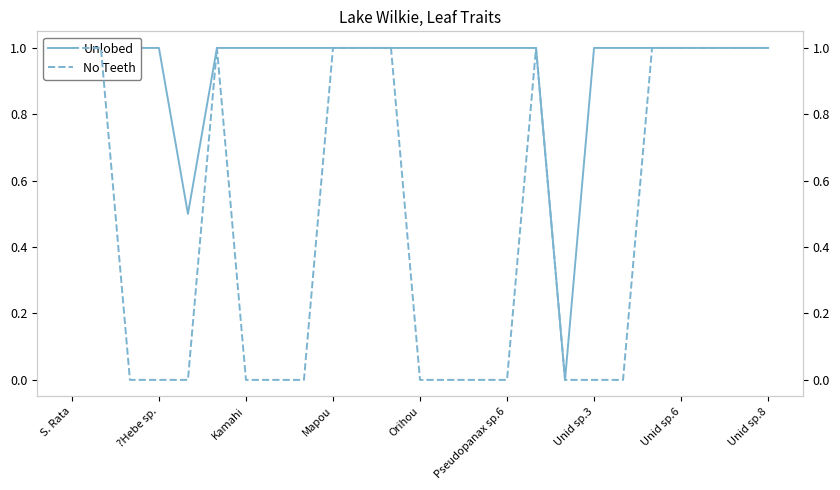

Reading left to right, transcribe all the data shown in this chart.

Unlobed: 1.0	1.0	1.0	1.0	0.5	1.0	1.0	1.0	1.0	1.0	1.0	1.0	1.0	1.0	1.0	1.0	1.0	0.0	1.0	1.0	1.0	1.0	1.0	1.0	1.0
No Teeth: 1.0	1.0	0.0	0.0	0.0	1.0	0.0	0.0	0.0	1.0	1.0	1.0	0.0	0.0	0.0	0.0	1.0	0.0	0.0	0.0	1.0	1.0	1.0	1.0	1.0